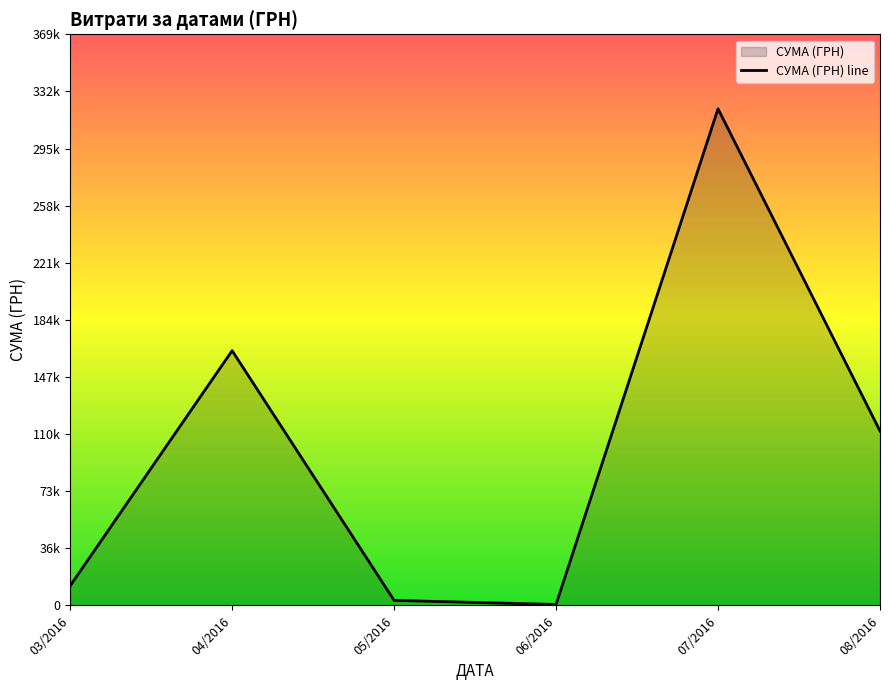

Which category has the highest value across all series?

07/2016